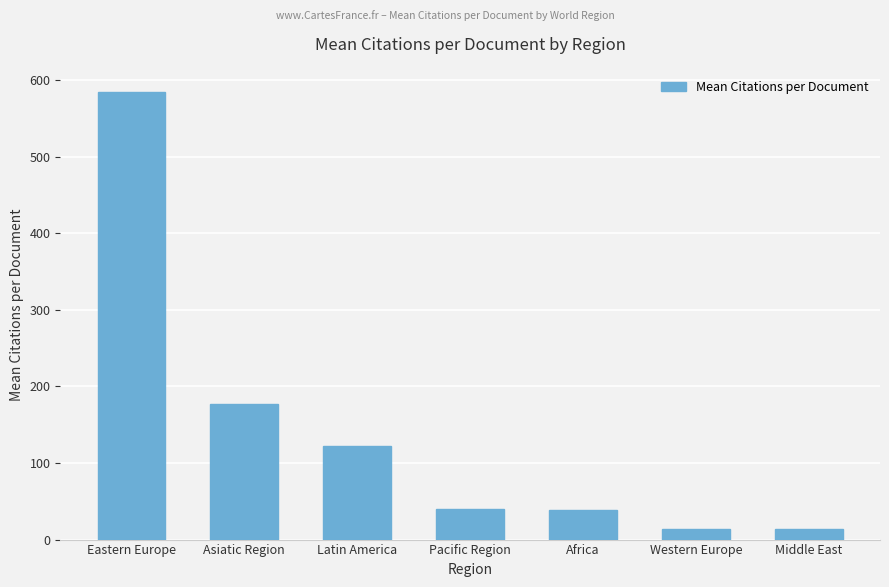

What is the sum of all values?

988.4